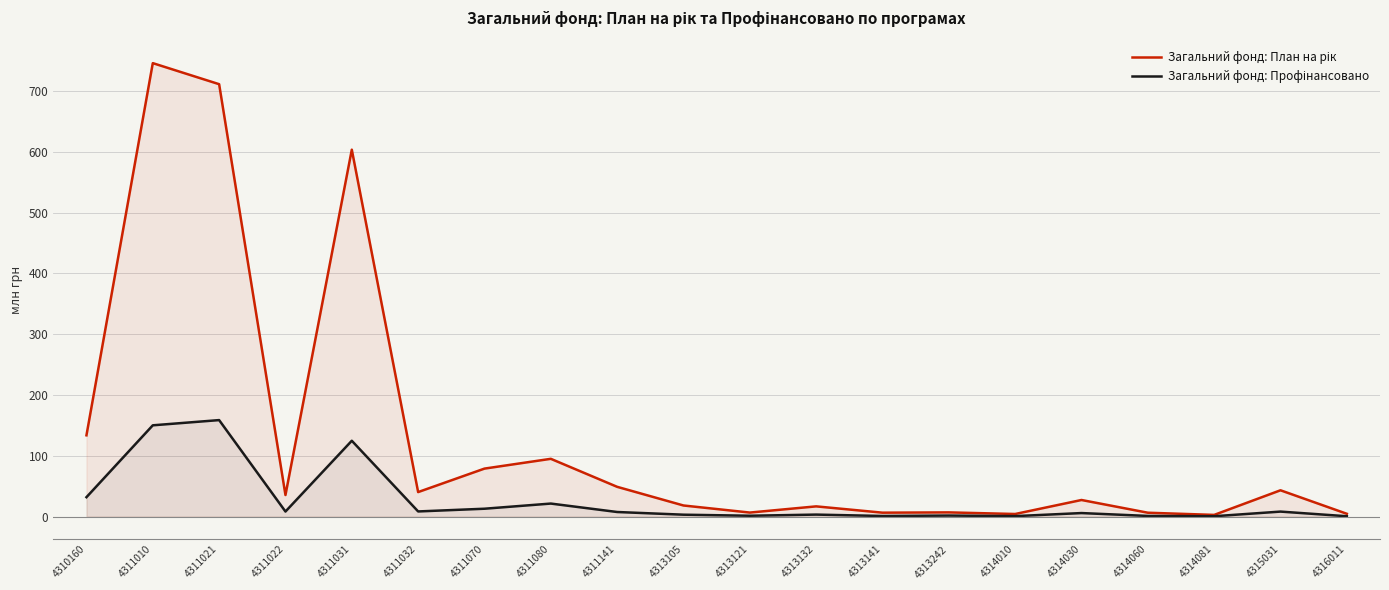

True or false: Загальний фонд: План на рік and Загальний фонд: Профінансовано intersect in this chart.

False